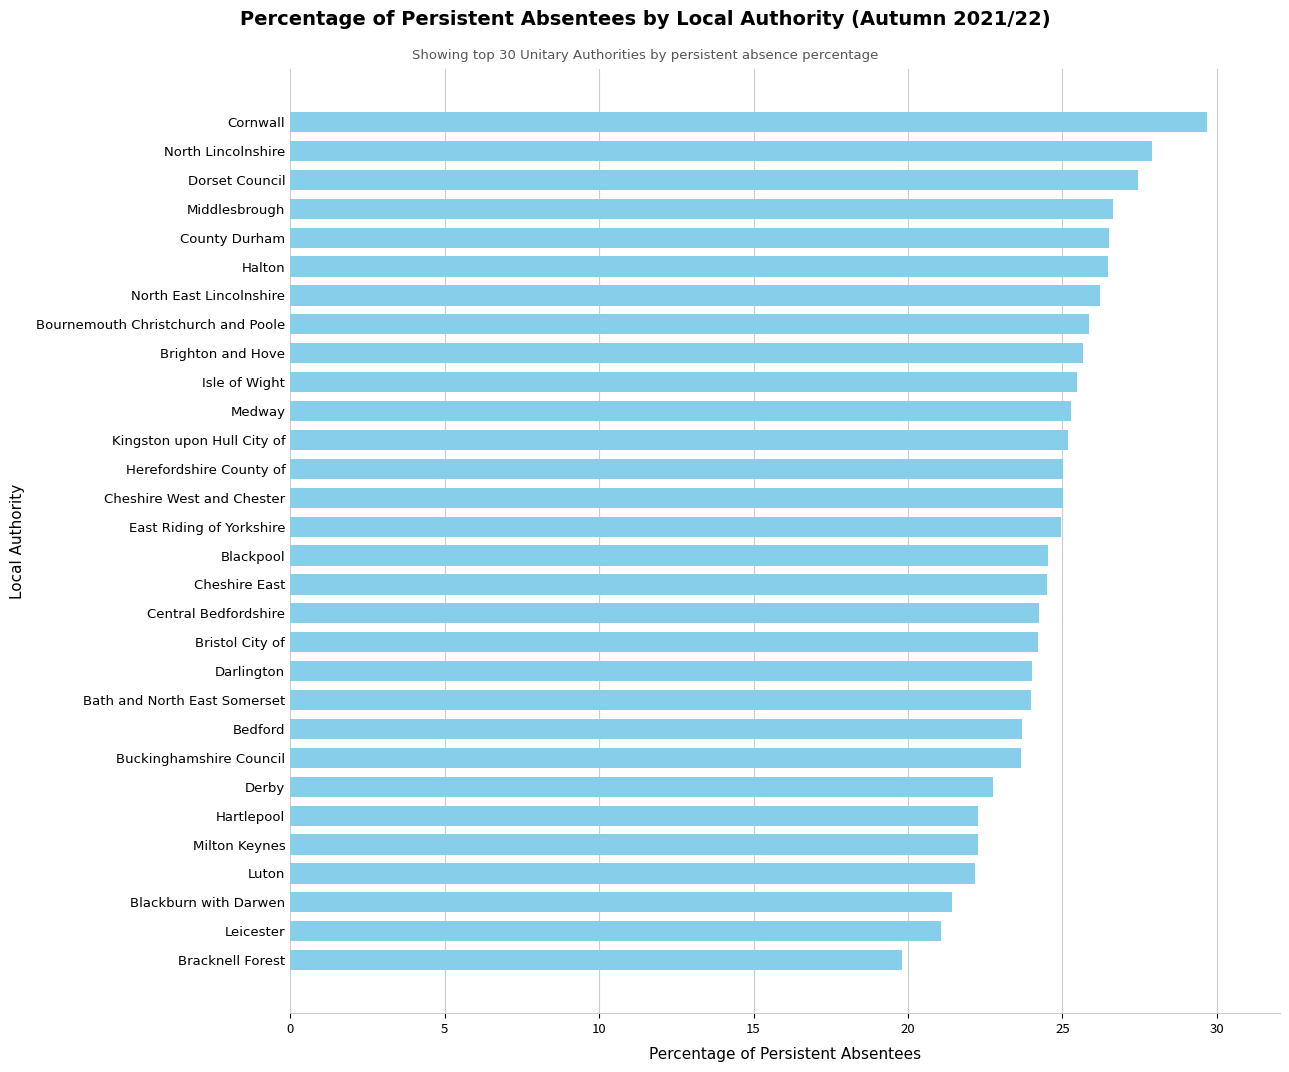

What is the change in value from Blackpool to Derby?

-1.8